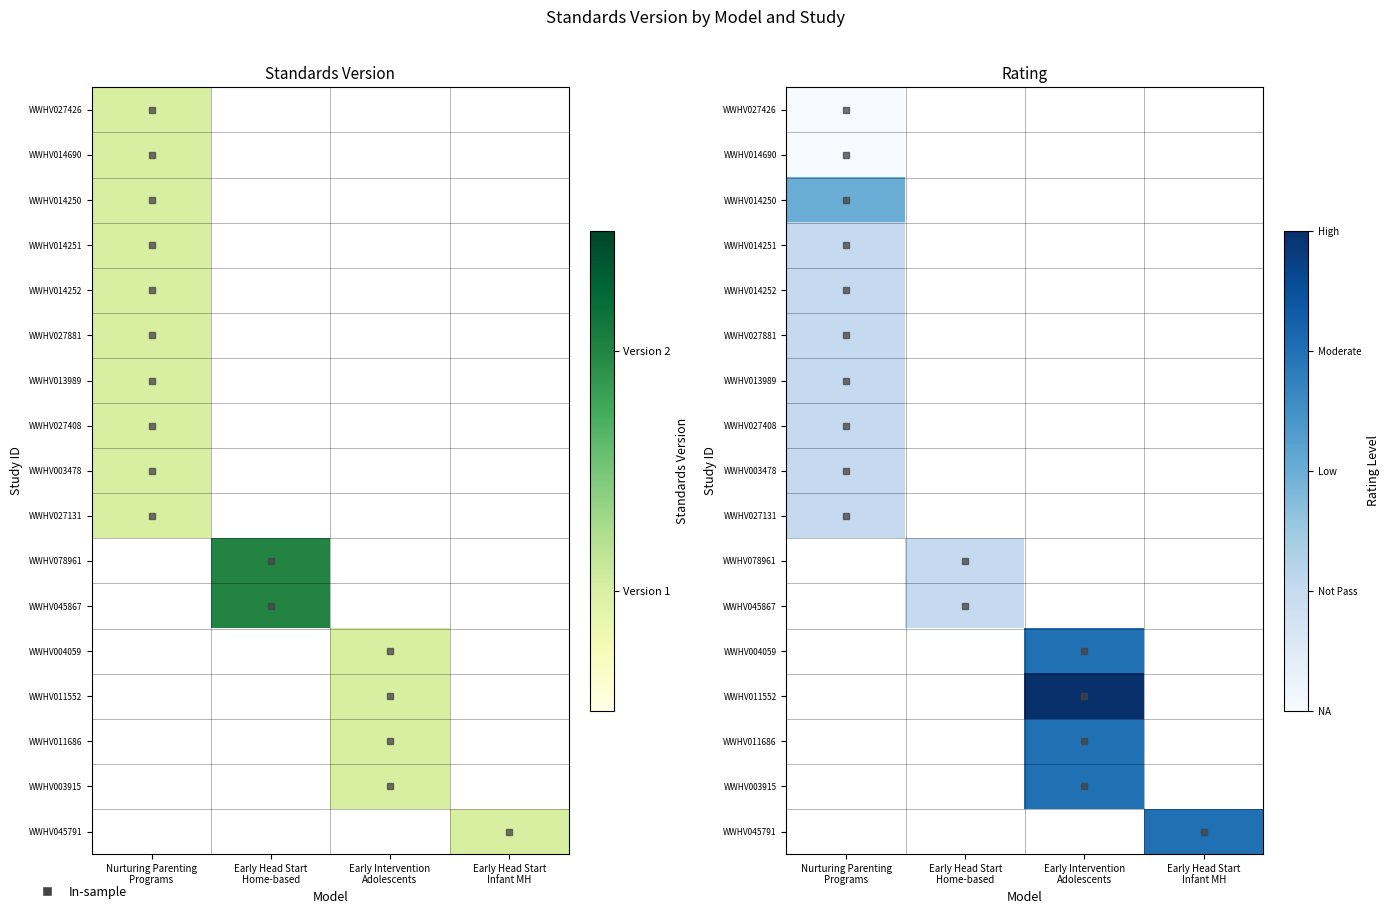

Which category has the lowest value in the WWHV027408 series?

Nurturing Parenting Programs